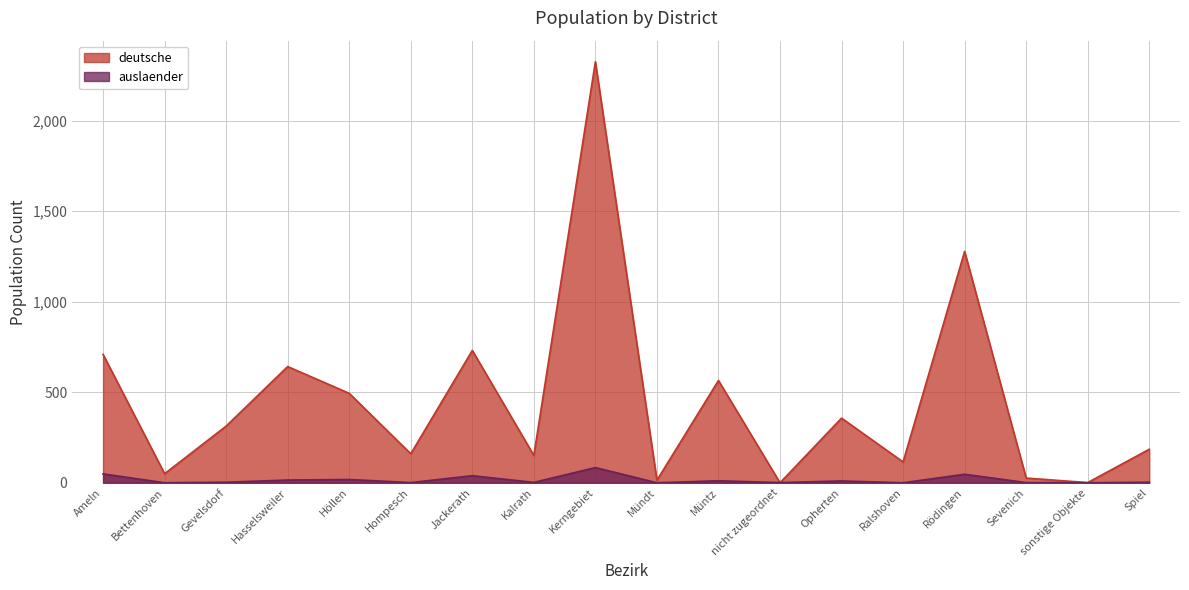

How many lines are shown in the chart?

2